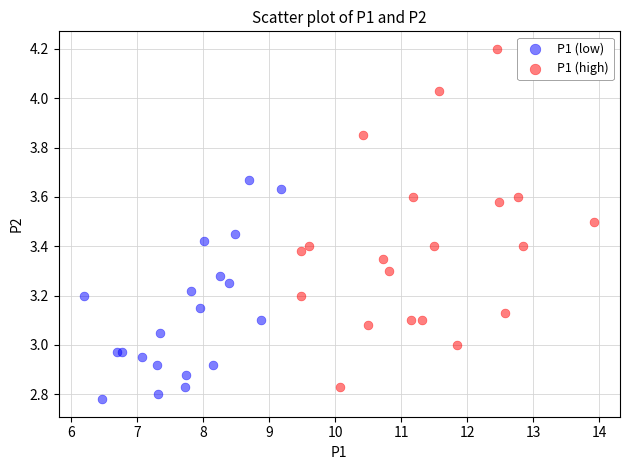

Which series has the widest spread of Y values?

P1 (high)